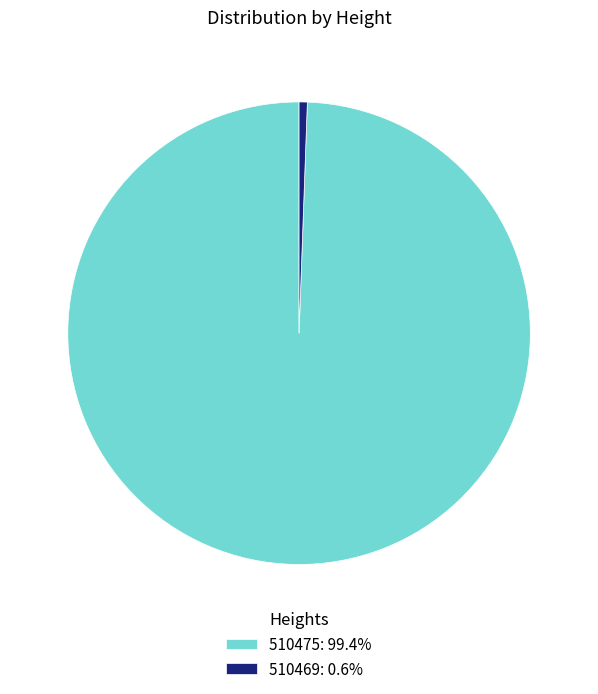

True or false: 510475 accounts for 89% of the total.

False